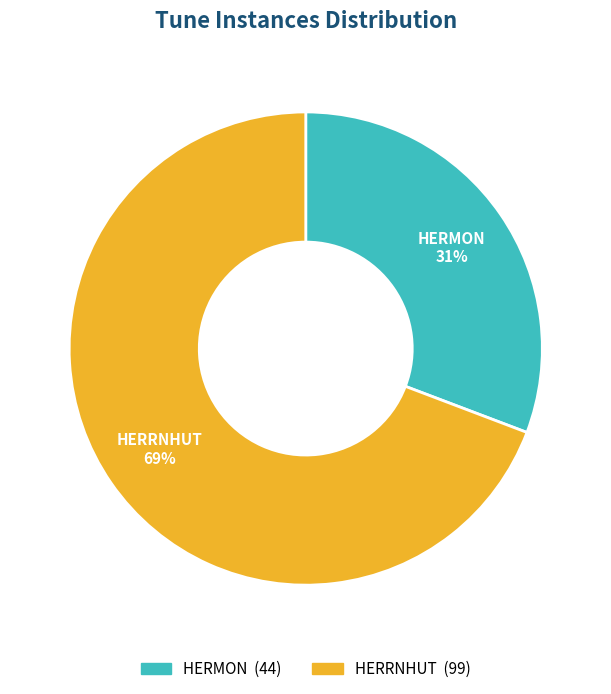

The HERRNHUT slice represents 60% of the pie. True or false?

False